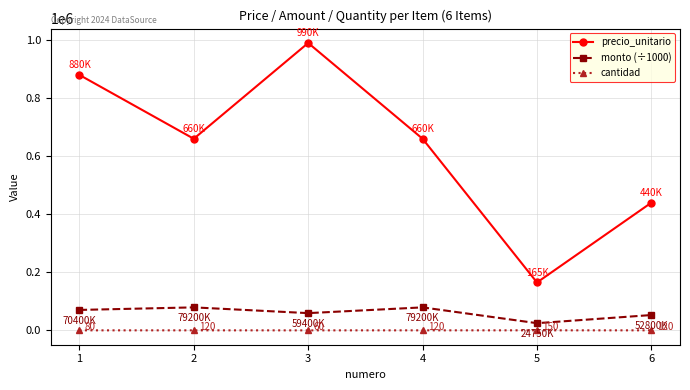

What is the value of the cantidad point at the 1st from the left?

80